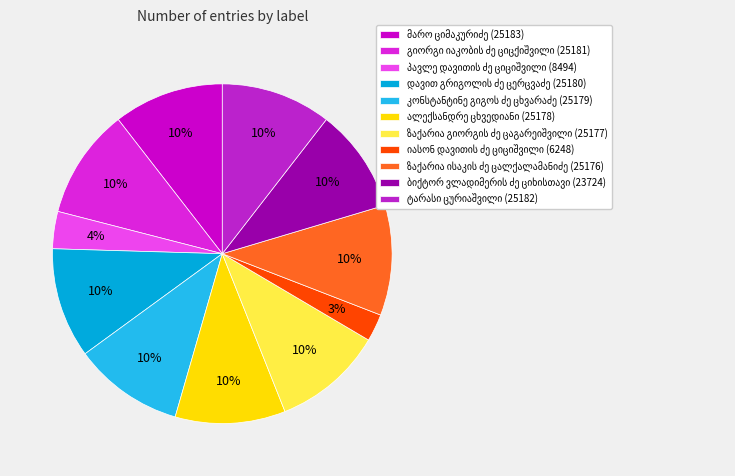

How many segments does this pie chart have?

11